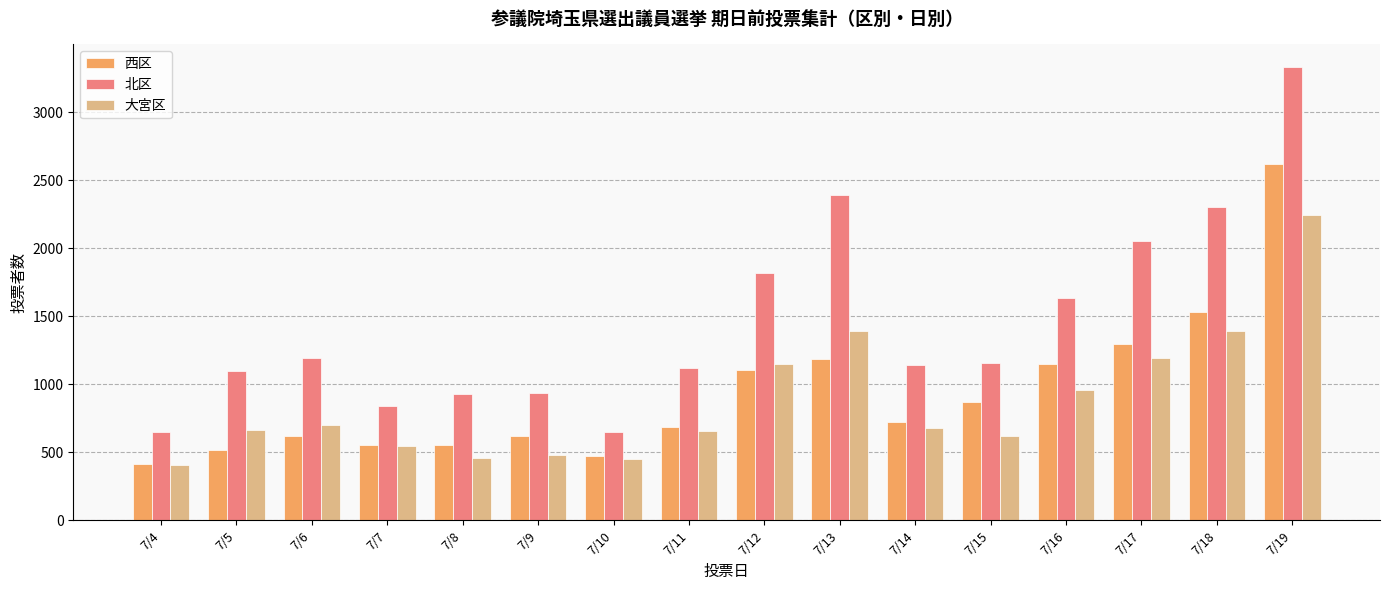

What is the total value across all series at 7/5?

2273